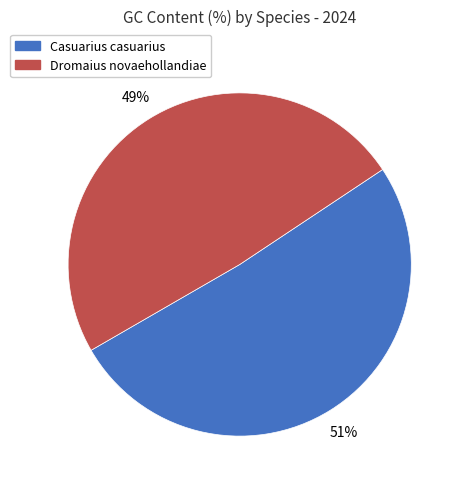

To the nearest percent, what portion does Dromaius novaehollandiae represent?

49%